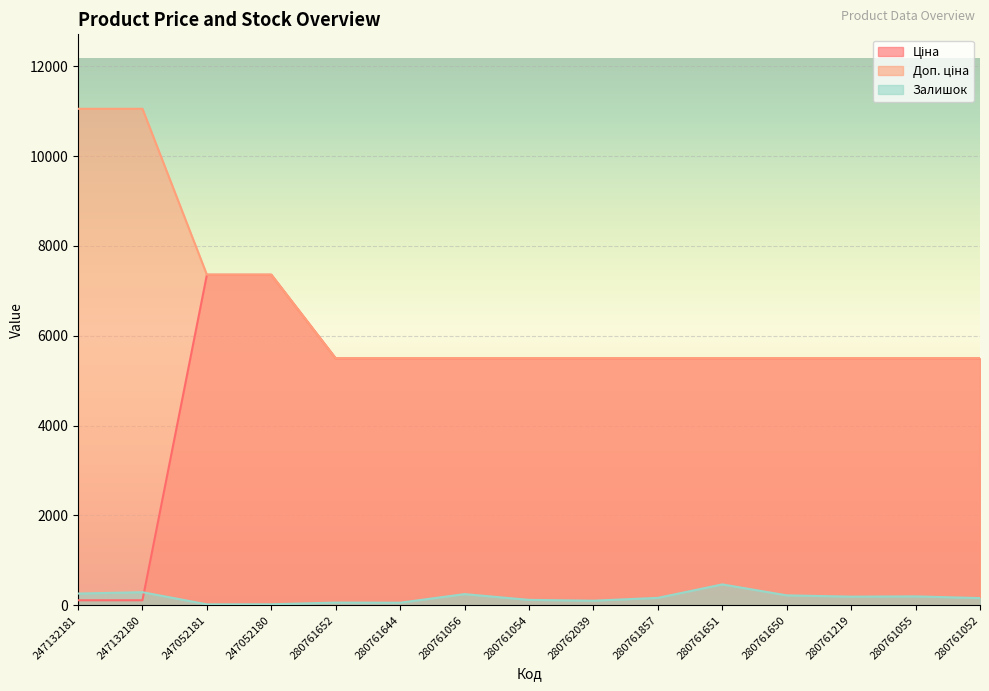

Reading right to left, what are all the values shown in this chart?

Ціна: 280761052=5497.3	280761055=5497.3	280761219=5497.3	280761650=5497.3	280761651=5497.3	280761857=5497.3	280762039=5497.3	280761054=5497.3	280761056=5497.3	280761644=5497.3	280761652=5497.3	247052180=7360.2	247052181=7360.2	247132180=110.5	247132181=110.5
Доп. ціна: 280761052=5497.3	280761055=5497.3	280761219=5497.3	280761650=5497.3	280761651=5497.3	280761857=5497.3	280762039=5497.3	280761054=5497.3	280761056=5497.3	280761644=5497.3	280761652=5497.3	247052180=7360.2	247052181=7360.2	247132180=11055.0	247132181=11055.0
Залишок: 280761052=159.0	280761055=197.0	280761219=191.0	280761650=220.0	280761651=464.0	280761857=164.0	280762039=101.0	280761054=119.0	280761056=248.0	280761644=56.0	280761652=59.0	247052180=21.0	247052181=20.0	247132180=290.0	247132181=260.0